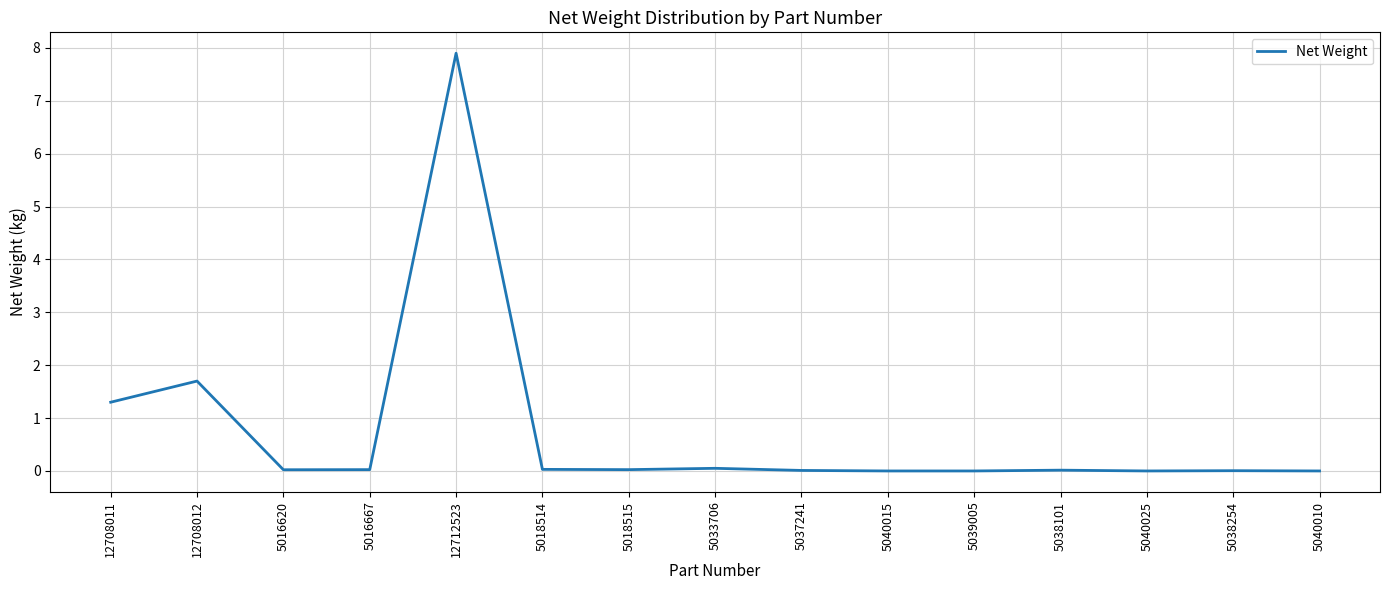

What is the average value?

0.7